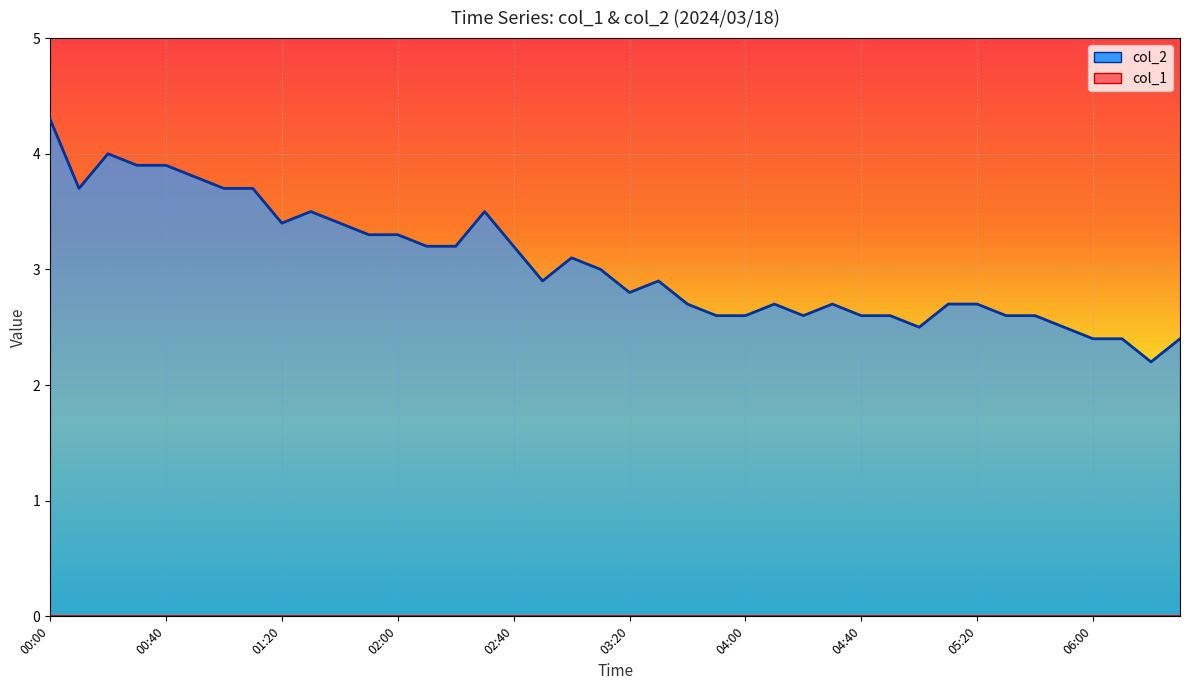

Which series changed the most between 02:40 and 02:50?

col_2